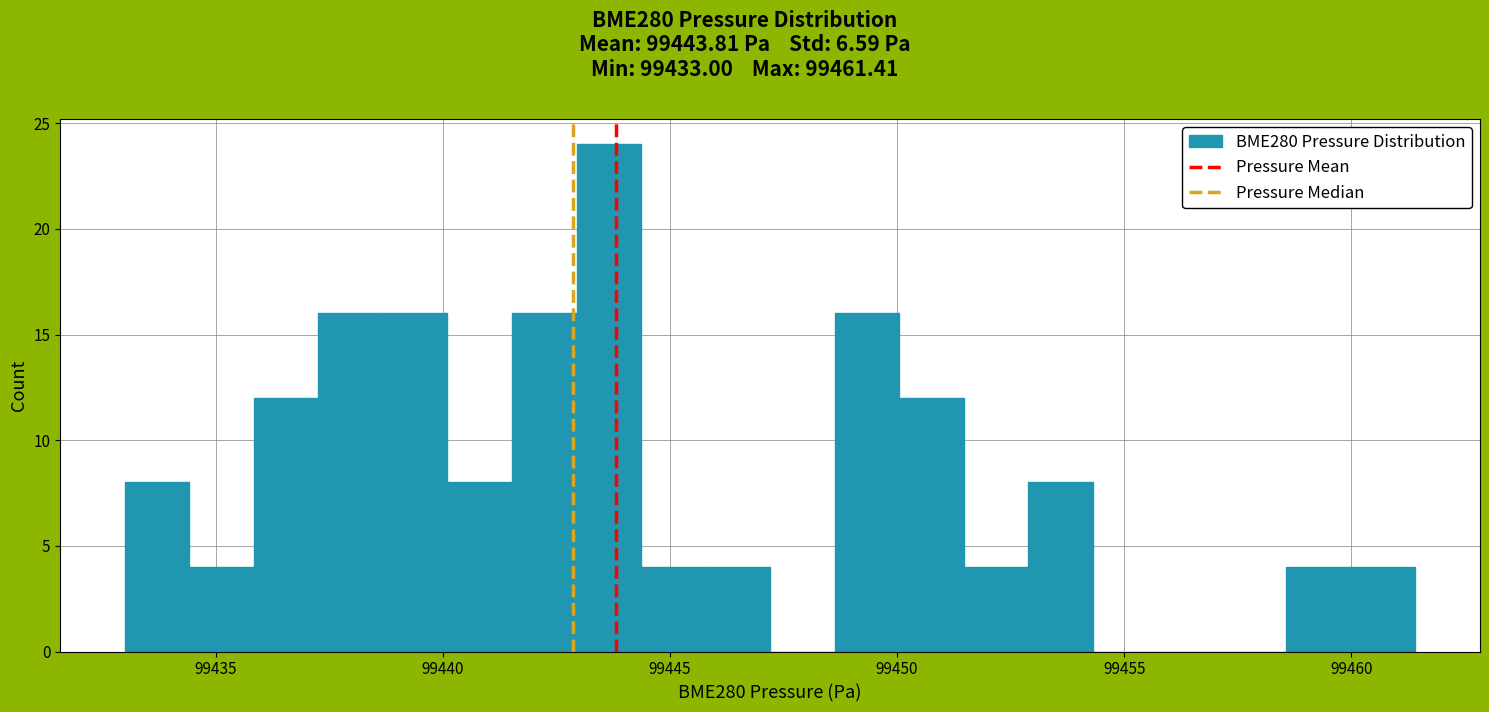

Read against the x-axis, roughly where is the centre of the tallest bar?

99443.5